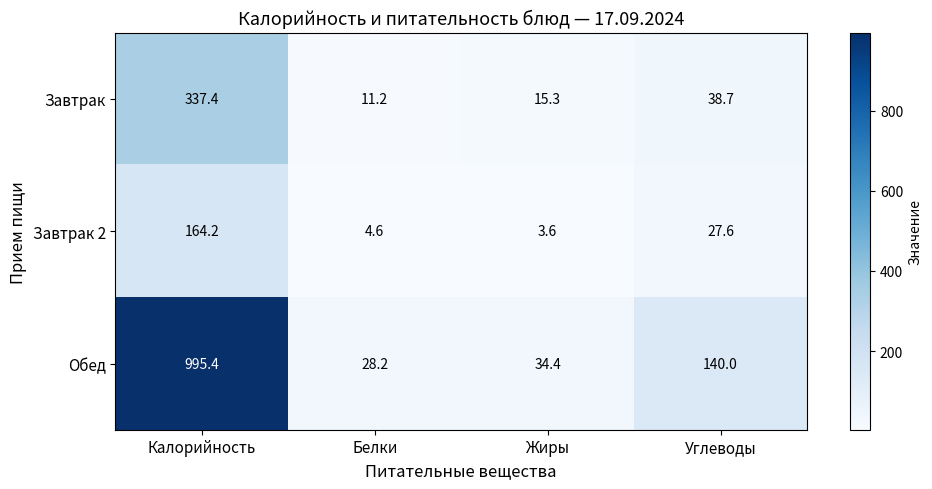

What value does the Завтрак 2 series have at Жиры?

3.6